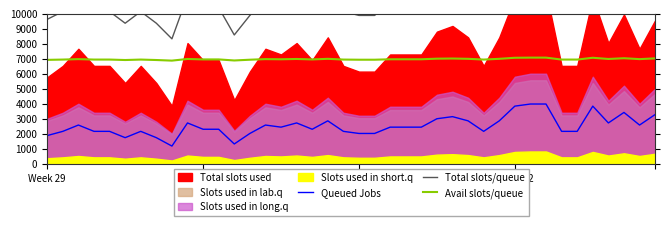

Rank the series at 17 from highest to lowest value.

Total slots/queue, Avail slots/queue, Queued Jobs